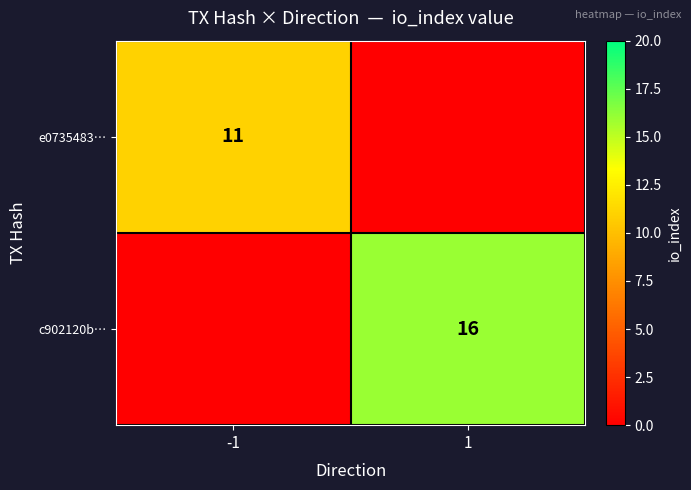

The value of c902120b… at 1 is 21. True or false?

False